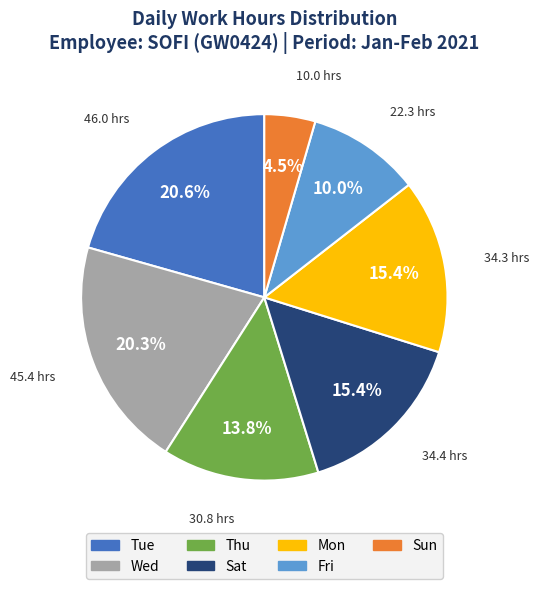

Is there a majority slice in this chart?

No